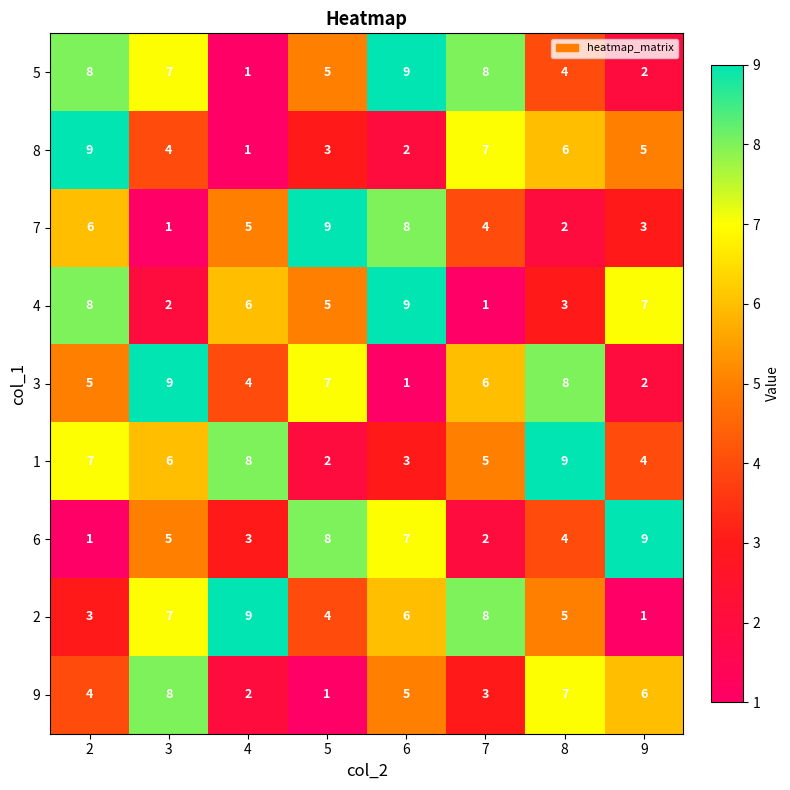

What is the total value across all series at 6?

50